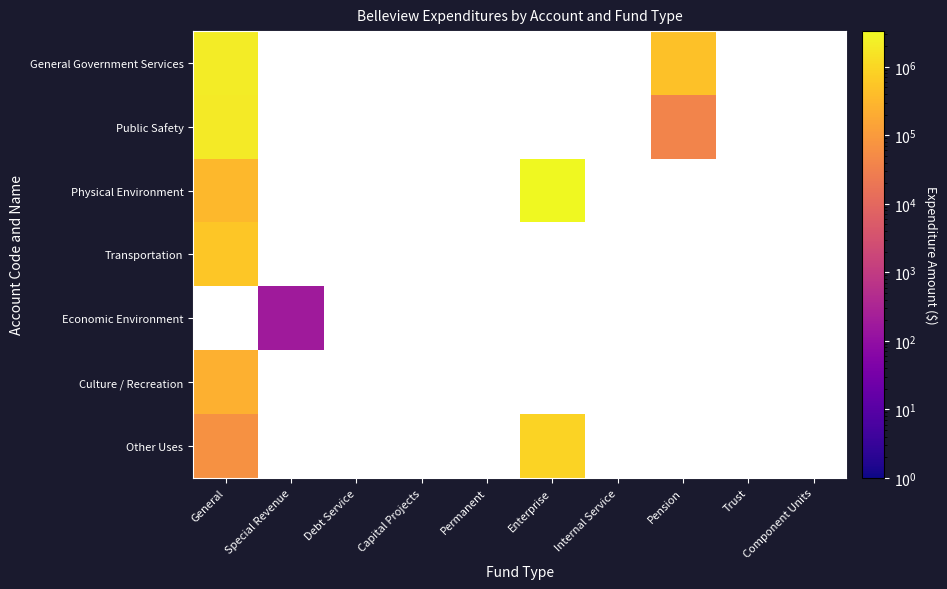

What is the greatest value displayed?

3315568.0